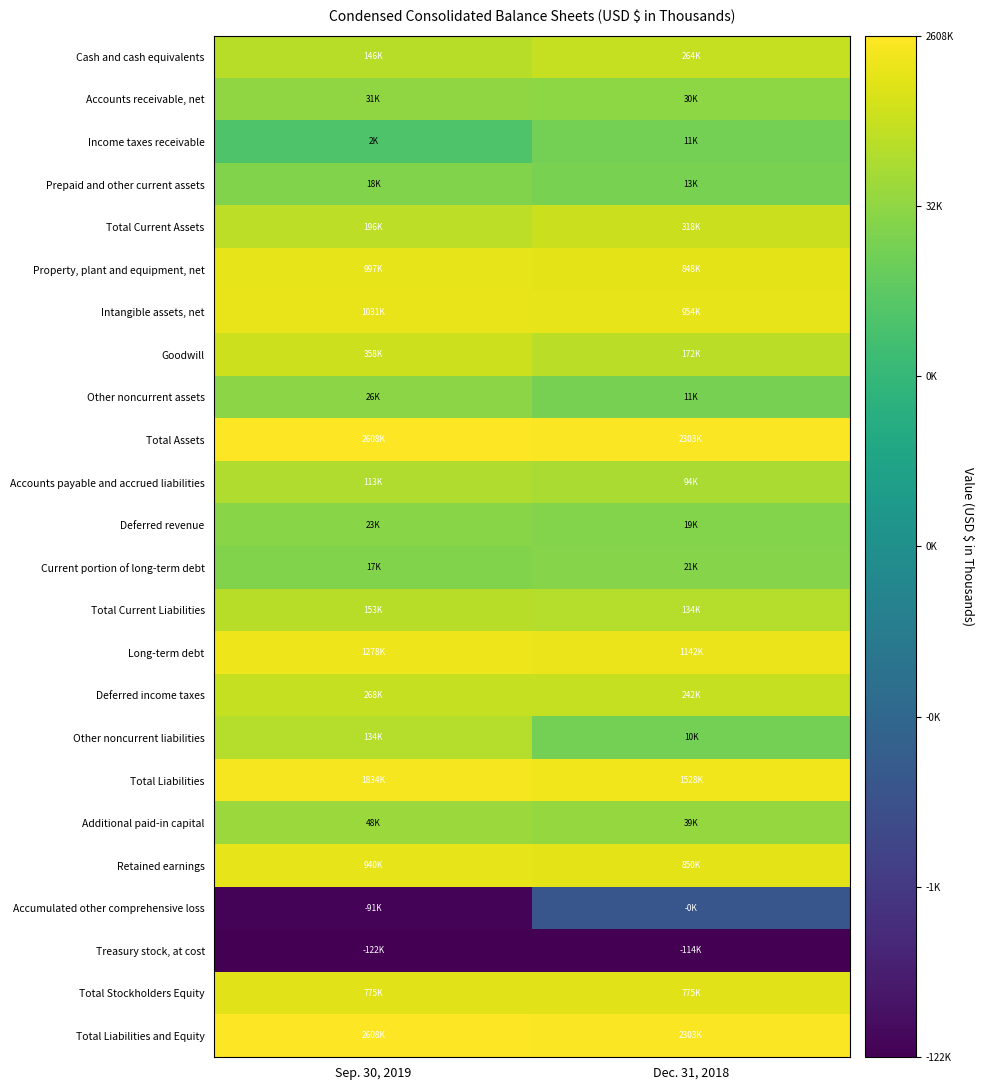

Reading right to left, transcribe all the data shown in this chart.

Cash and cash equivalents: Dec. 31, 2018=12.5	Sep. 30, 2019=11.9
Accounts receivable, net: Dec. 31, 2018=10.3	Sep. 30, 2019=10.3
Income taxes receivable: Dec. 31, 2018=9.3	Sep. 30, 2019=7.5
Prepaid and other current assets: Dec. 31, 2018=9.5	Sep. 30, 2019=9.8
Total Current Assets: Dec. 31, 2018=12.7	Sep. 30, 2019=12.2
Property, plant and equipment, net: Dec. 31, 2018=13.7	Sep. 30, 2019=13.8
Intangible assets, net: Dec. 31, 2018=13.8	Sep. 30, 2019=13.8
Goodwill: Dec. 31, 2018=12.1	Sep. 30, 2019=12.8
Other noncurrent assets: Dec. 31, 2018=9.3	Sep. 30, 2019=10.2
Total Assets: Dec. 31, 2018=14.6	Sep. 30, 2019=14.8
Accounts payable and accrued liabilities: Dec. 31, 2018=11.5	Sep. 30, 2019=11.6
Deferred revenue: Dec. 31, 2018=9.8	Sep. 30, 2019=10.0
Current portion of long-term debt: Dec. 31, 2018=9.9	Sep. 30, 2019=9.8
Total Current Liabilities: Dec. 31, 2018=11.8	Sep. 30, 2019=11.9
Long-term debt: Dec. 31, 2018=13.9	Sep. 30, 2019=14.1
Deferred income taxes: Dec. 31, 2018=12.4	Sep. 30, 2019=12.5
Other noncurrent liabilities: Dec. 31, 2018=9.2	Sep. 30, 2019=11.8
Total Liabilities: Dec. 31, 2018=14.2	Sep. 30, 2019=14.4
Additional paid-in capital: Dec. 31, 2018=10.6	Sep. 30, 2019=10.8
Retained earnings: Dec. 31, 2018=13.7	Sep. 30, 2019=13.8
Accumulated other comprehensive loss: Dec. 31, 2018=-4.6	Sep. 30, 2019=-11.4
Treasury stock, at cost: Dec. 31, 2018=-11.6	Sep. 30, 2019=-11.7
Total Stockholders Equity: Dec. 31, 2018=13.6	Sep. 30, 2019=13.6
Total Liabilities and Equity: Dec. 31, 2018=14.6	Sep. 30, 2019=14.8